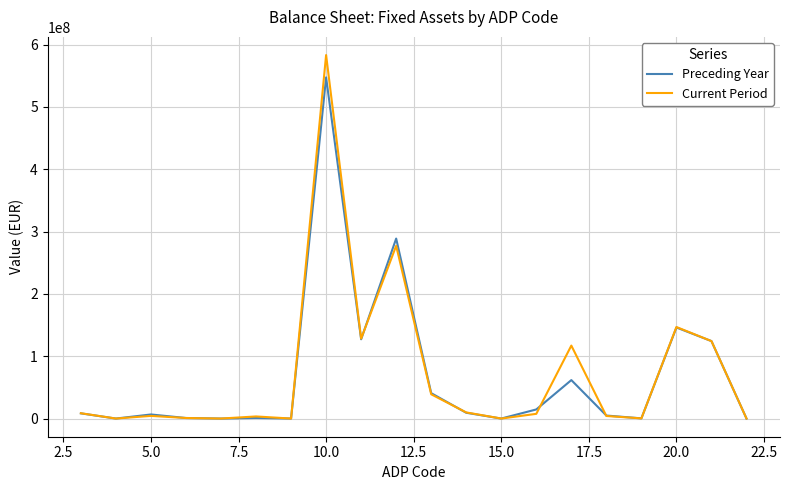

What is the maximum value for Current Period?

583205761